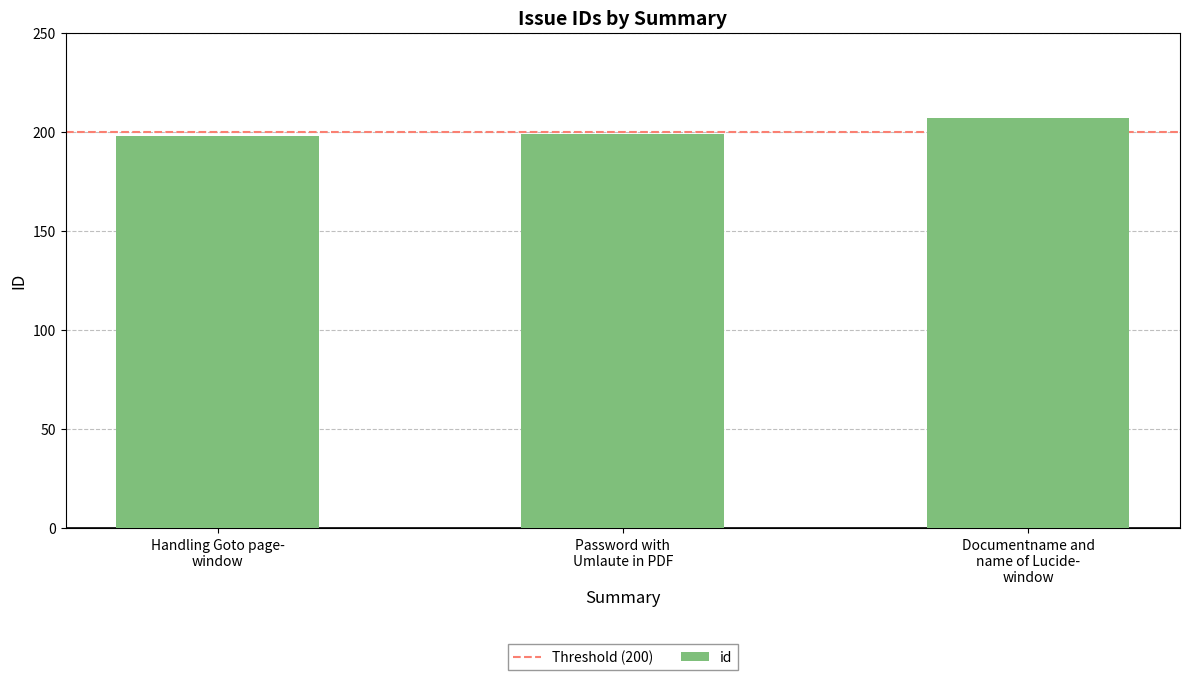

What is the difference between the maximum and minimum values?

9